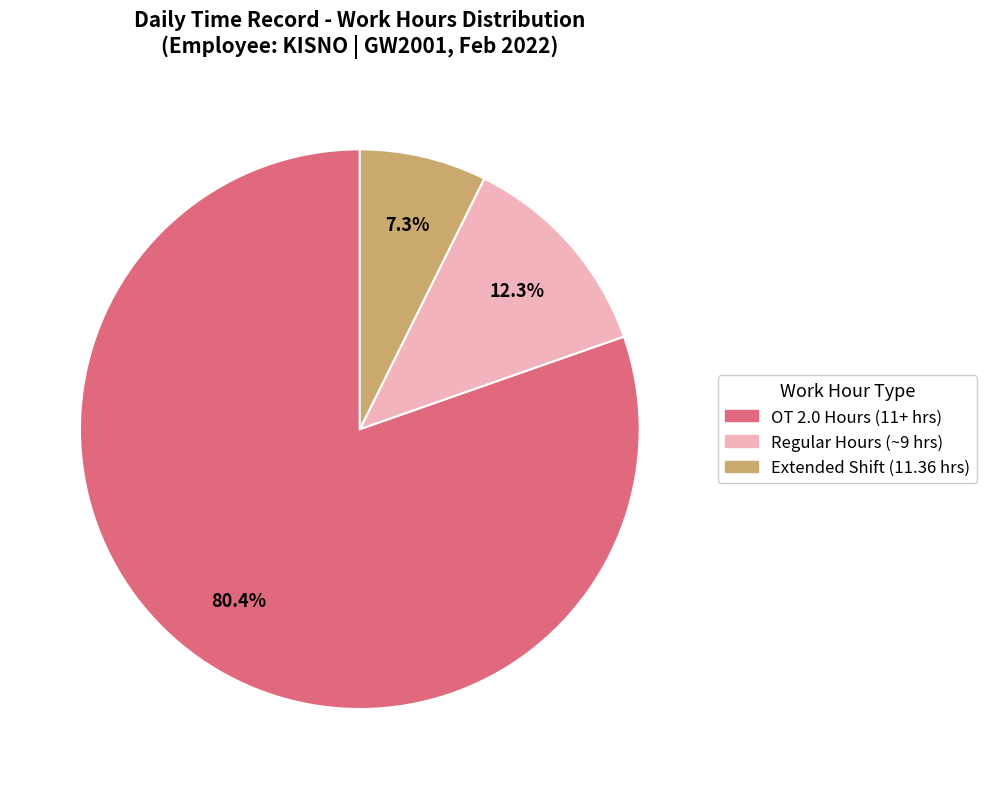

Does any single category account for the majority?

Yes